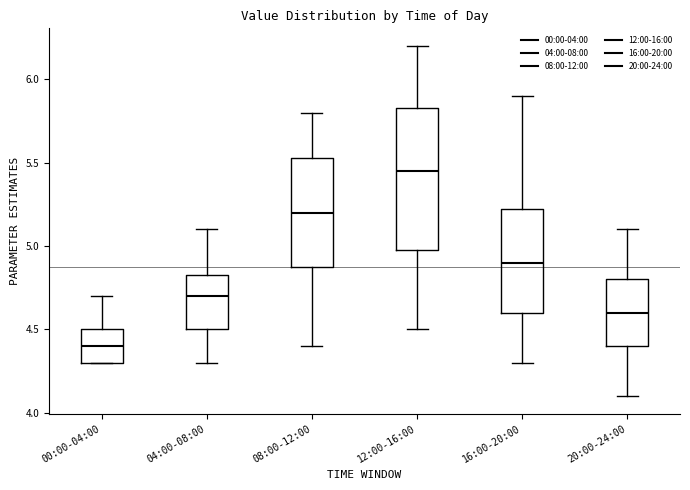

Reading left to right, transcribe this box plot: for each box, give where its median line is, the range the box spans, and where its two whiskers end, as read against the y-axis. The values are not printed on the chart, so give them approximately, as read against the axis.

00:00-04:00: median 4.40, box 4.30 to 4.50, whiskers 4.30 to 4.70
04:00-08:00: median 4.70, box 4.50 to 4.85, whiskers 4.30 to 5.10
08:00-12:00: median 5.20, box 4.90 to 5.55, whiskers 4.40 to 5.80
12:00-16:00: median 5.45, box 5.00 to 5.85, whiskers 4.50 to 6.20
16:00-20:00: median 4.90, box 4.60 to 5.25, whiskers 4.30 to 5.90
20:00-24:00: median 4.60, box 4.40 to 4.80, whiskers 4.10 to 5.10